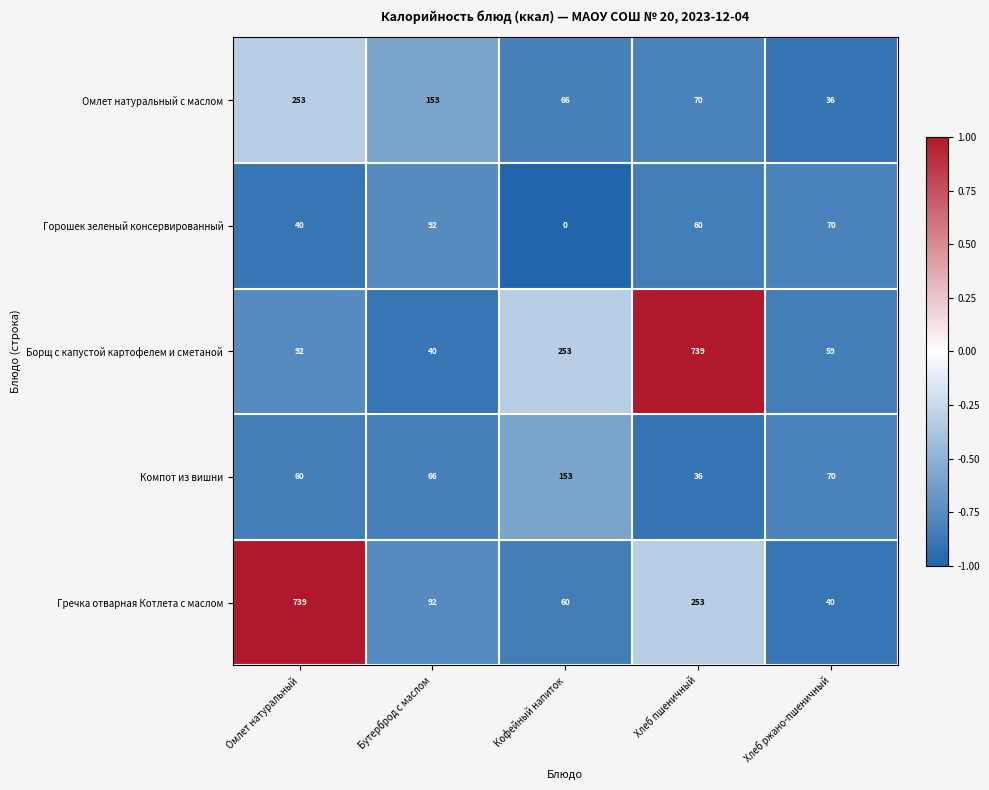

List the labels in order of Гречка отварная Котлета с маслом value, smallest first.

Хлеб ржано-пшеничный, Кофейный напиток, Бутерброд с маслом, Хлеб пшеничный, Омлет натуральный